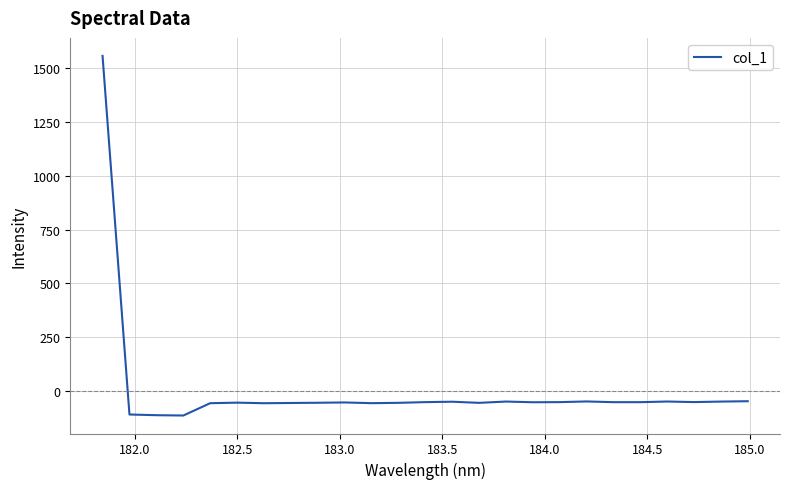

What is the minimum value shown in the chart?

-114.4